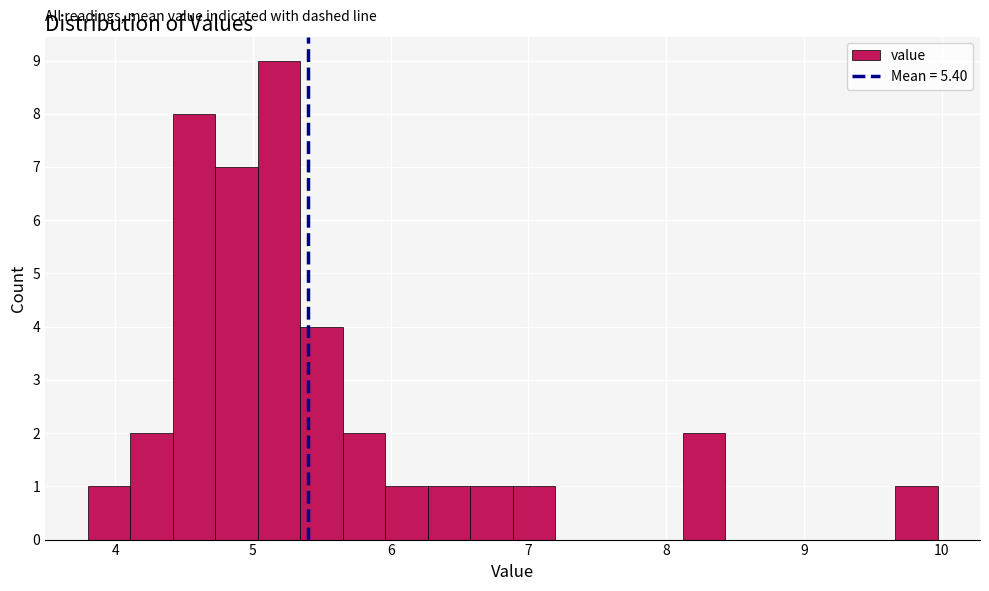

Read against the x-axis, roughly where is the centre of the tallest bar?

5.2